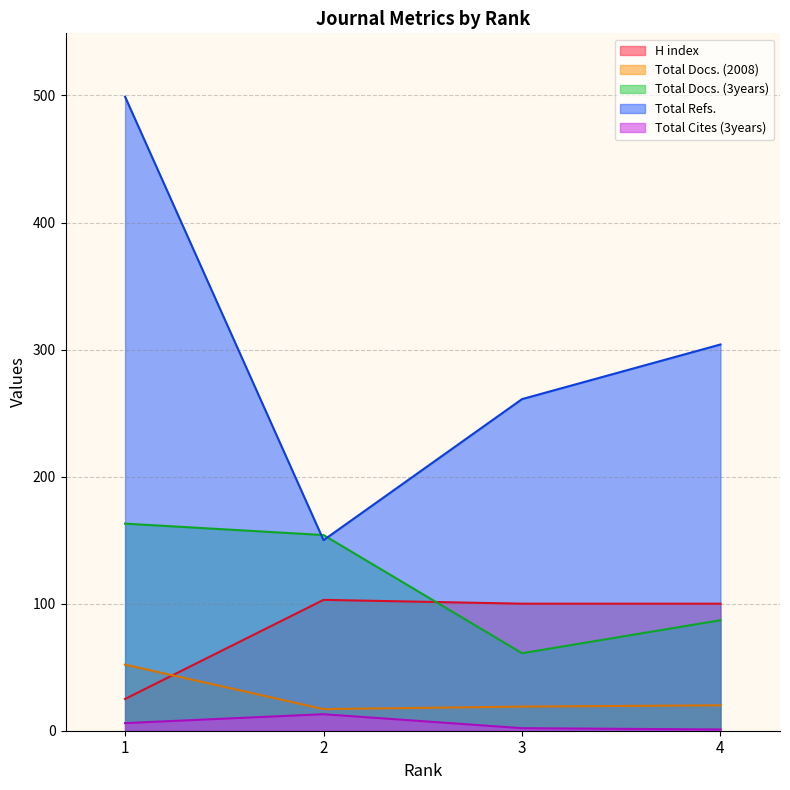

What is the total value across all series at 3?

443